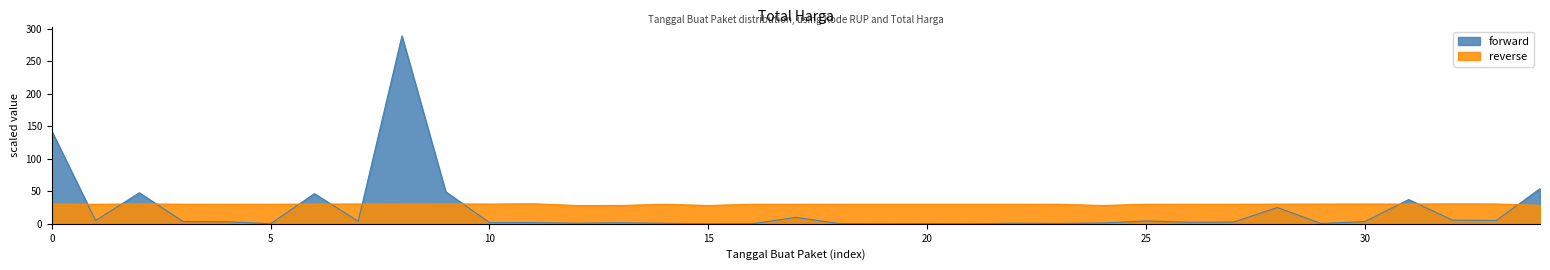

At which category does the chart reach its minimum across all series?

2021-11-03